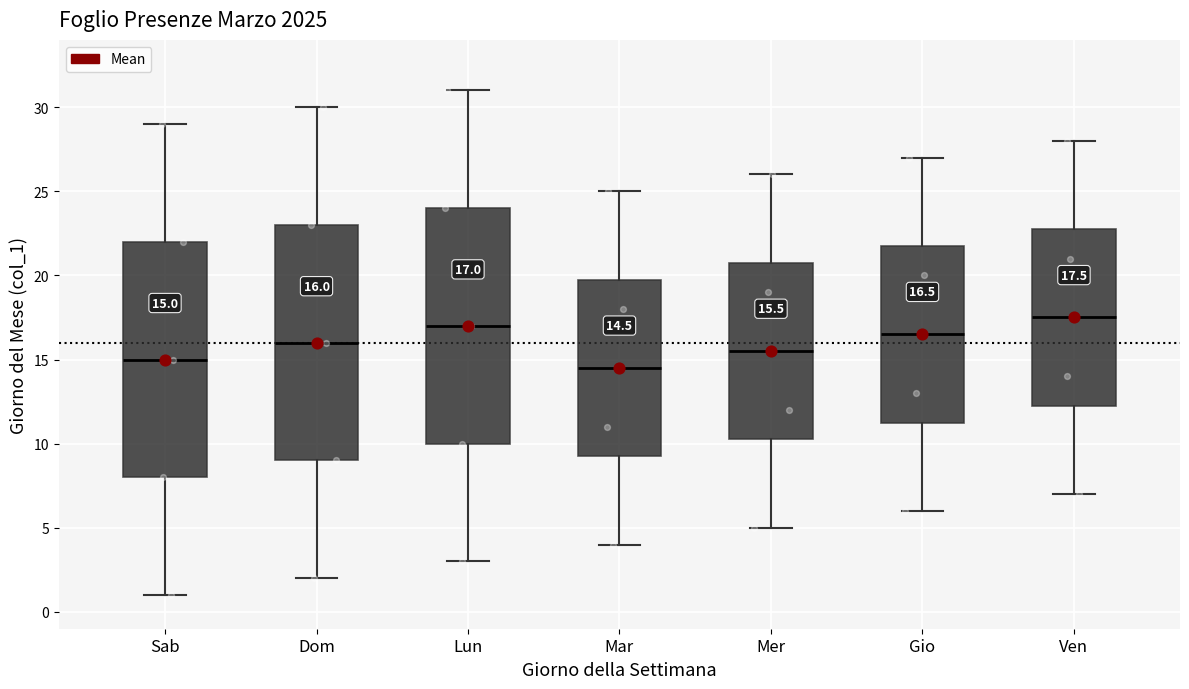

Which box's median line is the highest?

Ven